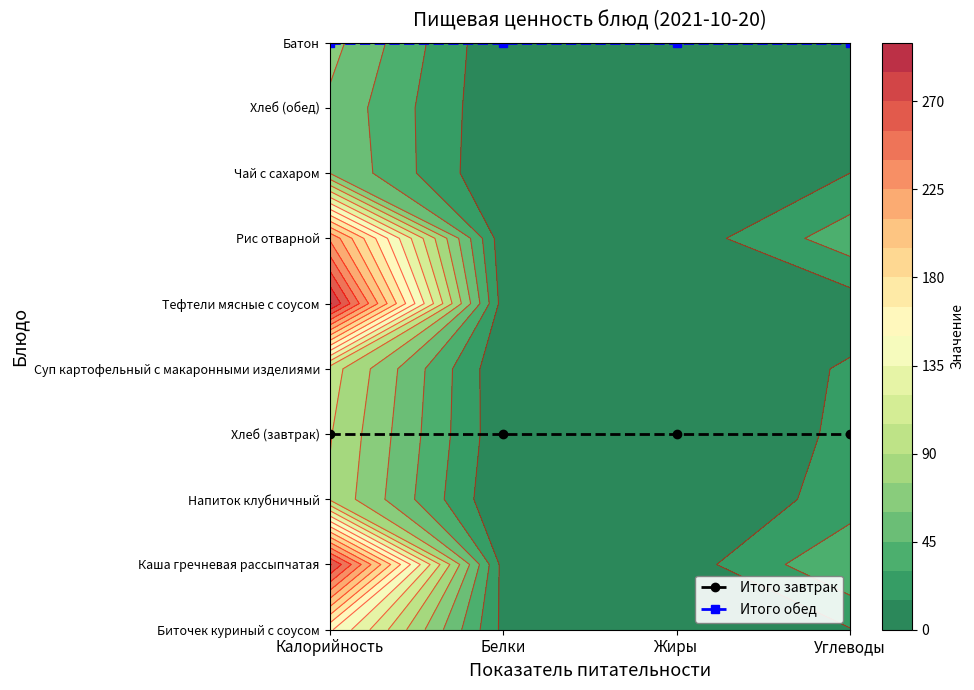

At which category is the sum across all series the highest?

Калорийность